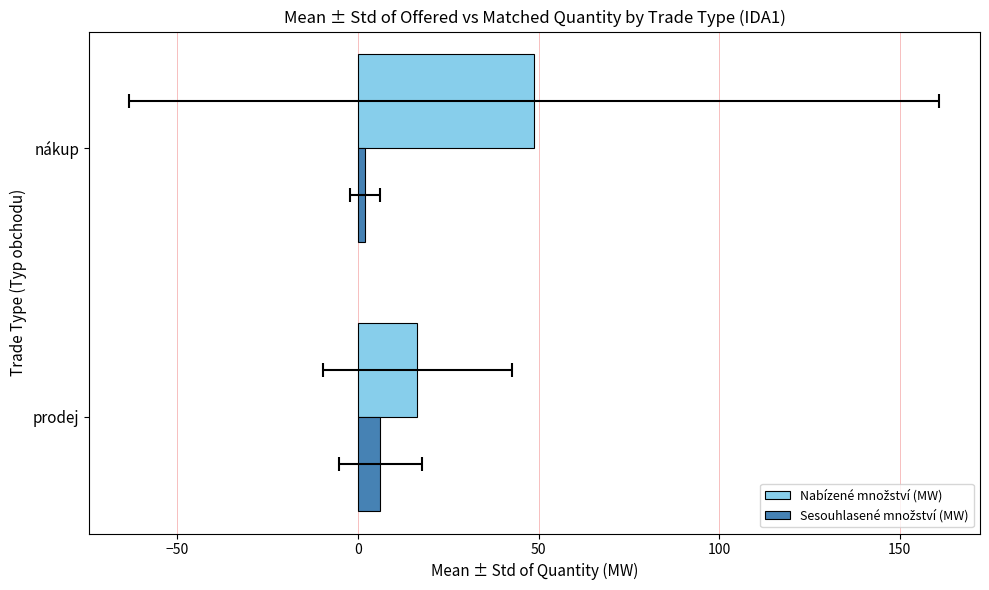

Which series has the largest range (max minus min)?

Nabízené množství (MW)